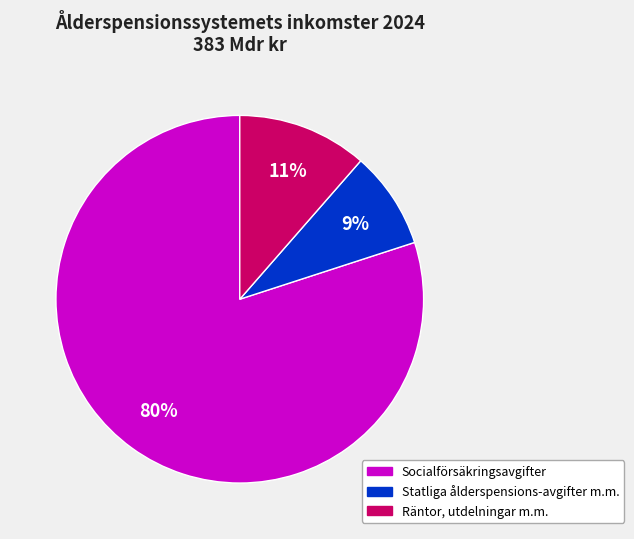

The Statliga ålderspensions-avgifter m.m. slice represents 2% of the pie. True or false?

False